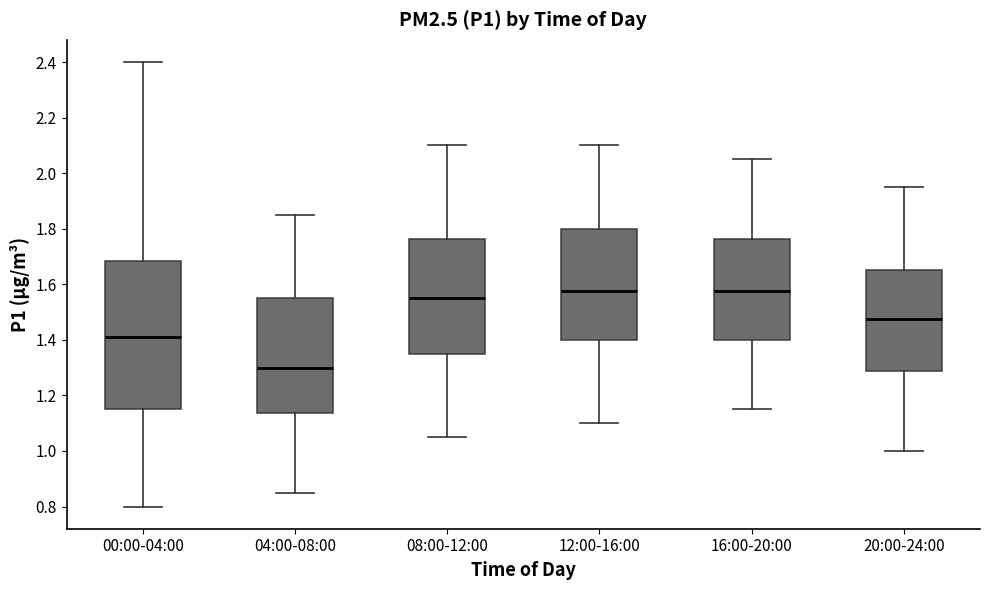

Which box is the tallest, from its lower edge to its upper edge?

00:00-04:00